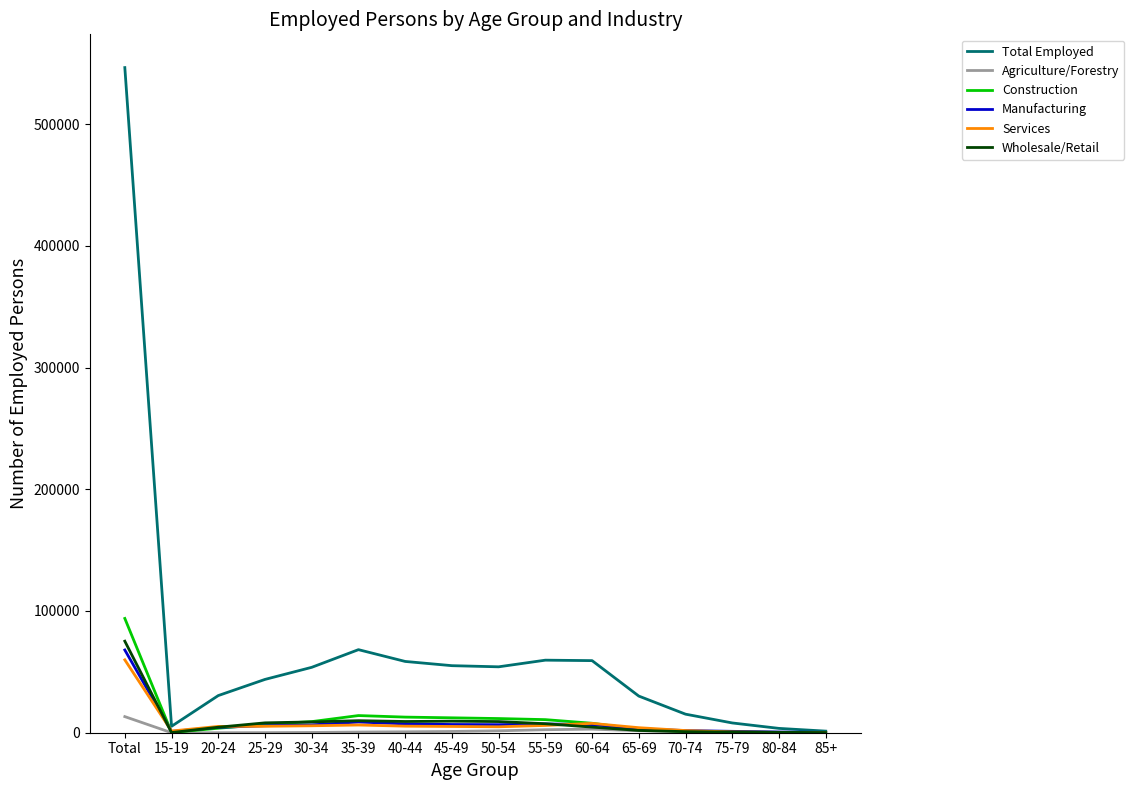

Which series has the largest total across all categories?

Total Employed